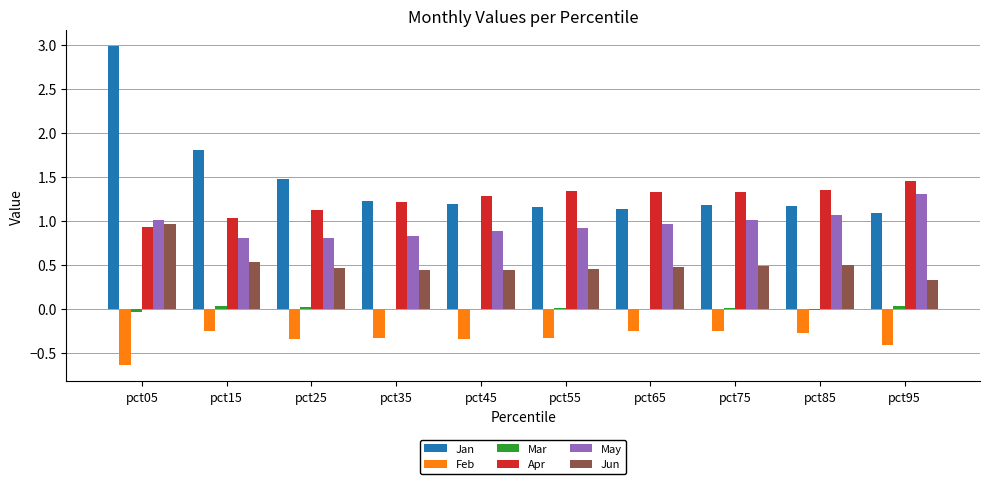

What is the greatest value displayed?

3.0